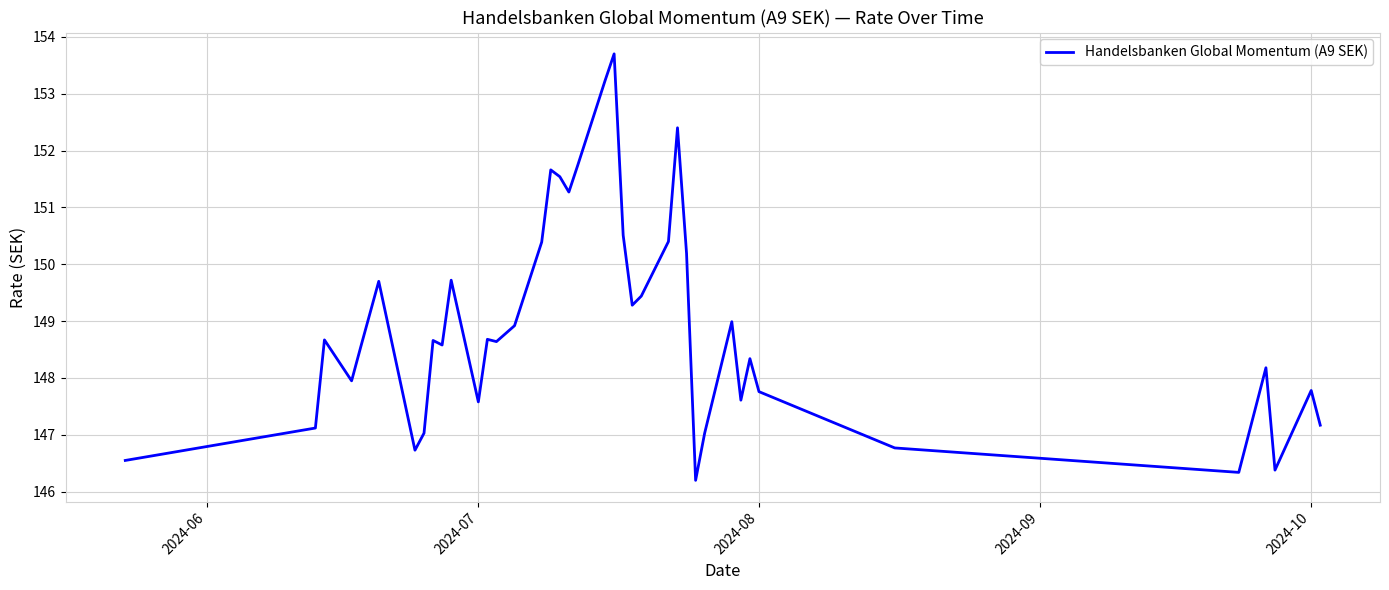

What is the difference between the maximum and minimum values?

7.5